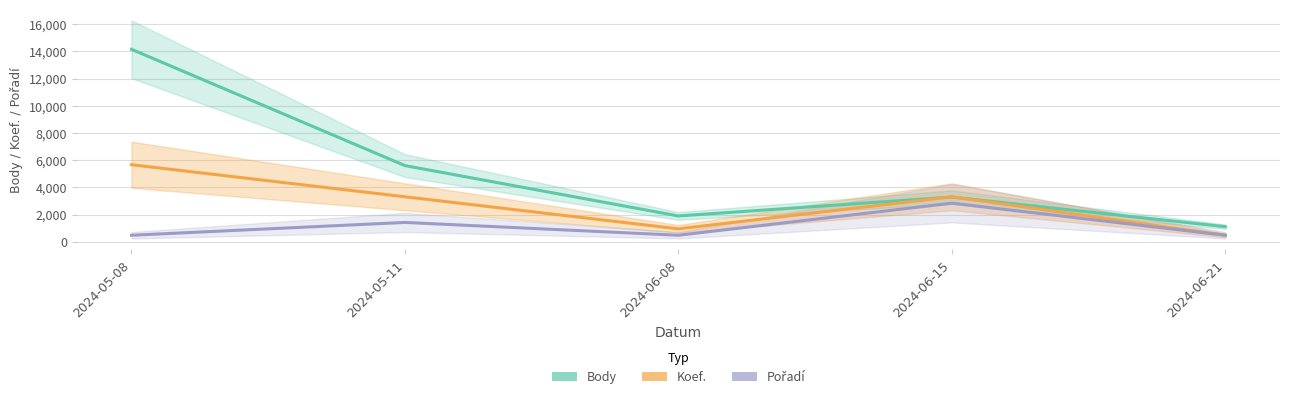

Reading right to left, what are all the values shown in this chart?

Body: 2024-06-21=1101.0	2024-06-15=3283.0	2024-06-08=1892.0	2024-05-11=5600.0	2024-05-08=14162.0
Koef.: 2024-06-21=472.1	2024-06-15=3304.5	2024-06-08=944.1	2024-05-11=3304.5	2024-05-08=5664.8
Pořadí: 2024-06-21=472.1	2024-06-15=2832.4	2024-06-08=472.1	2024-05-11=1416.2	2024-05-08=472.1